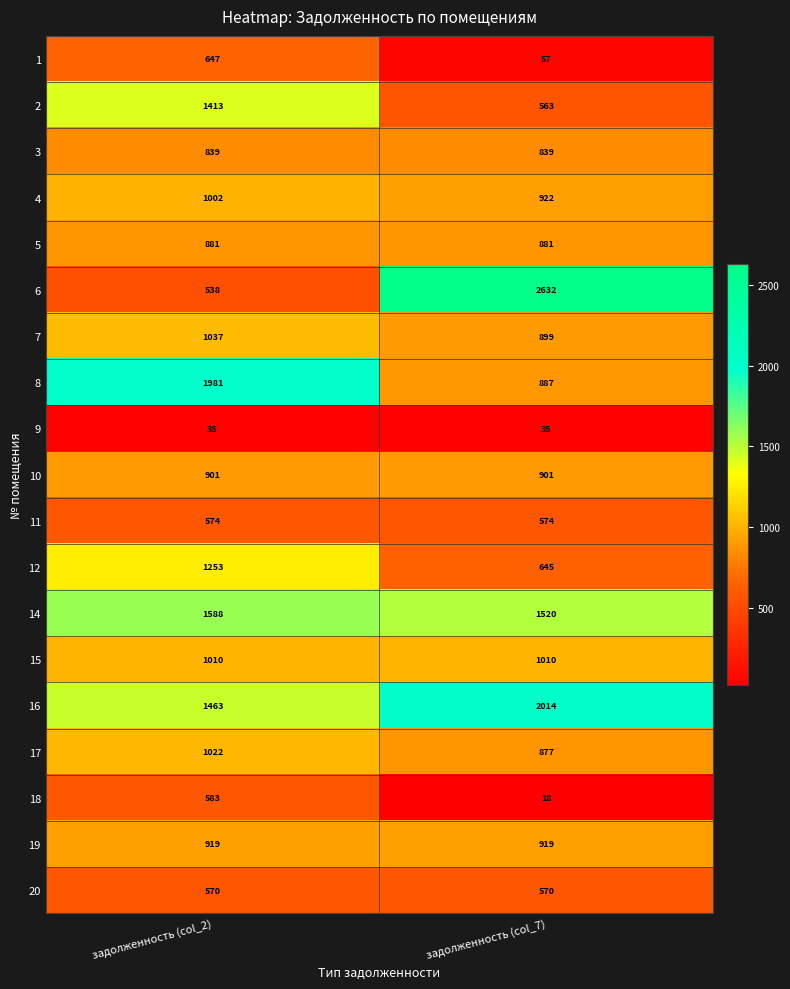

What is the total value across all series at задолженность (col_2)?

18256